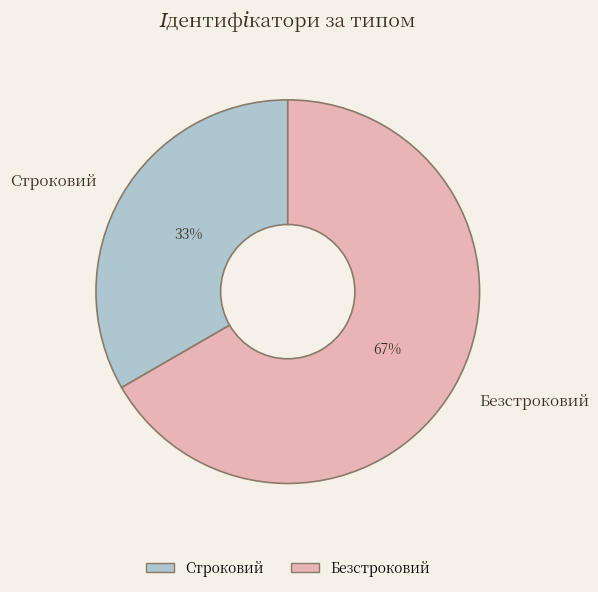

Is there a majority slice in this chart?

Yes